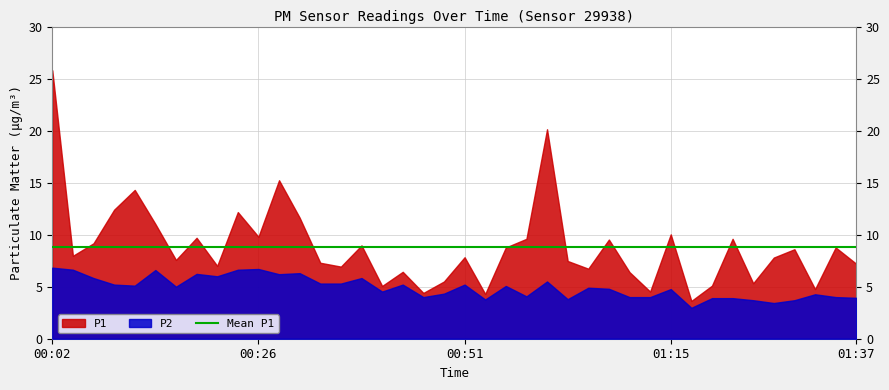

What is the difference between the maximum and minimum values in the P2 series?

3.9